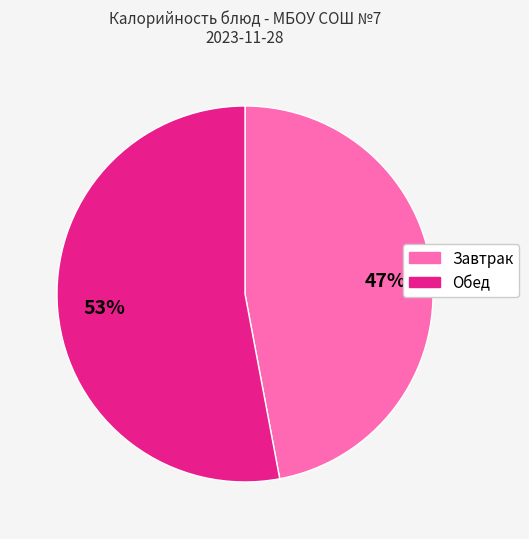

To the nearest percent, what is the average slice percentage?

50%